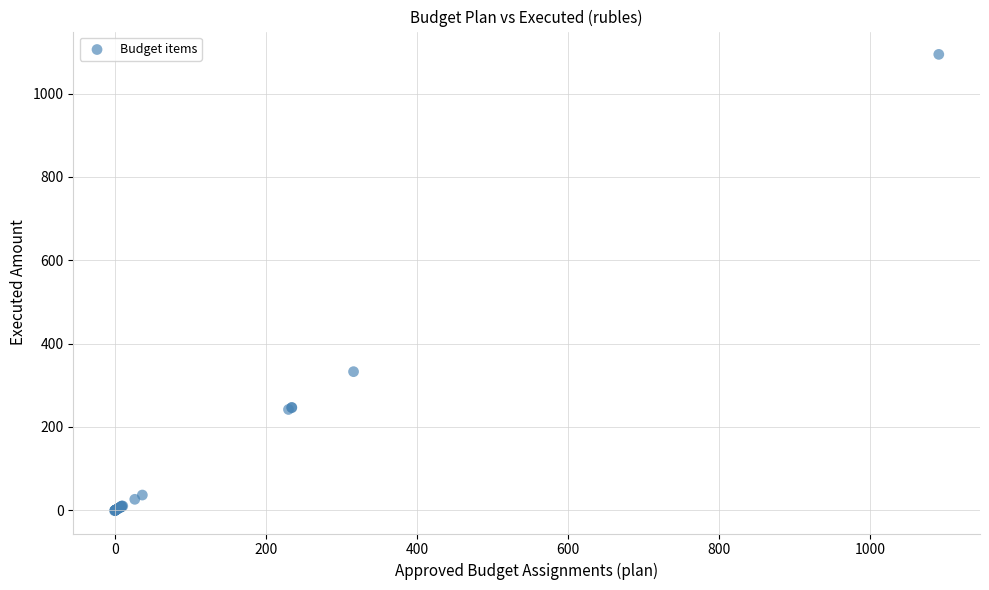

What Y value in the scatter plot is closest to 546?

332.6